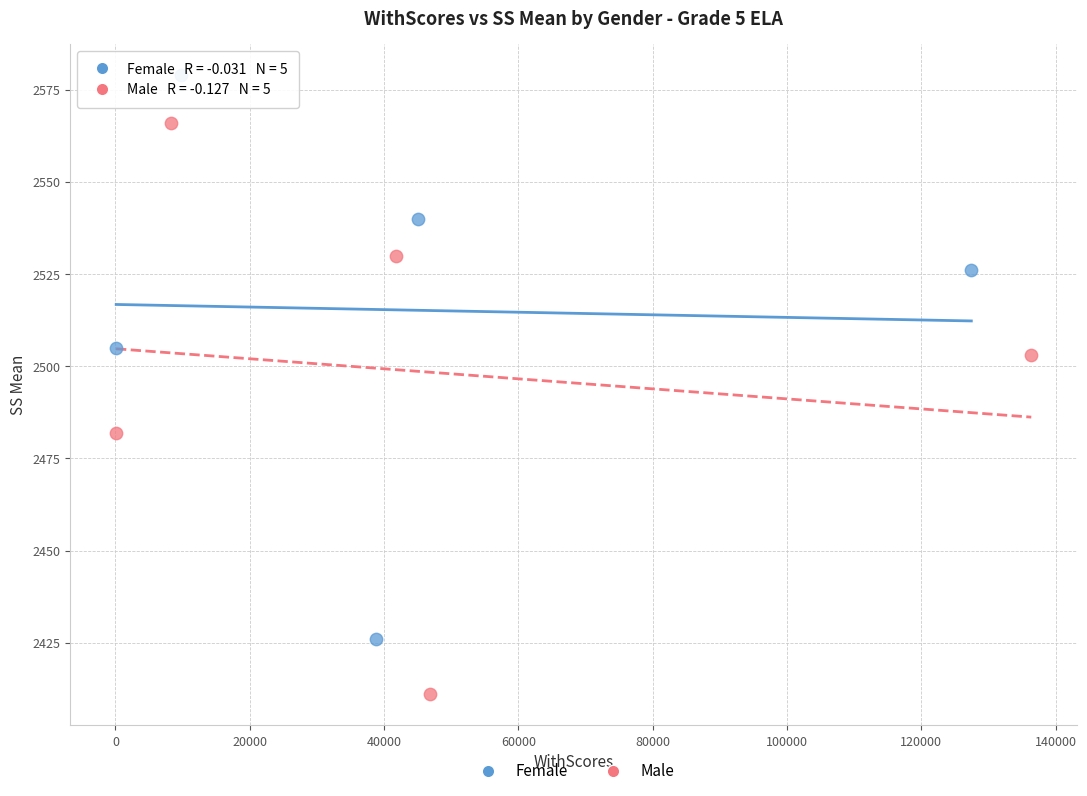

Which series contains the lowest Y value?

Male